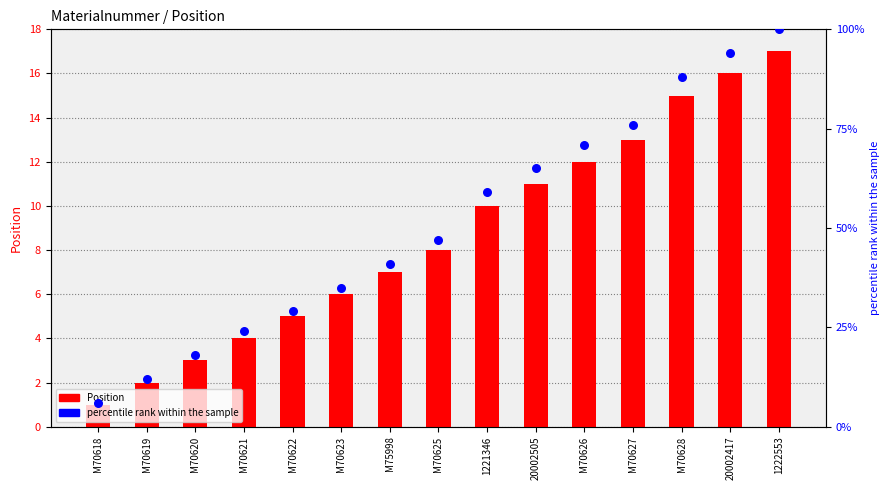

What are all the series names shown in the legend?

Position, percentile rank within the sample